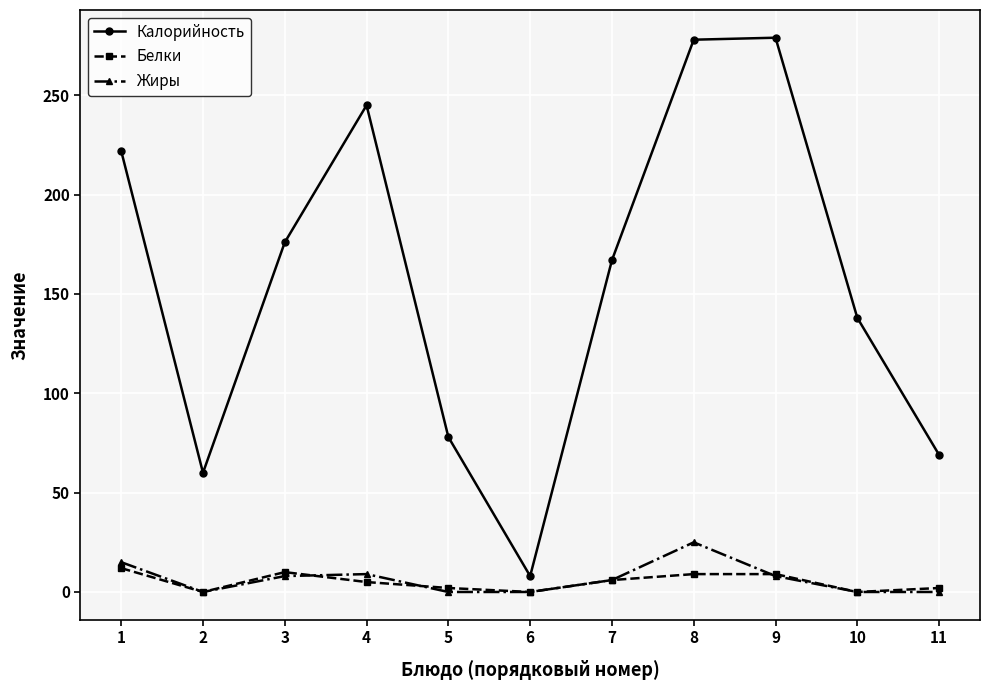

At which label does Калорийность first exceed 167?

1